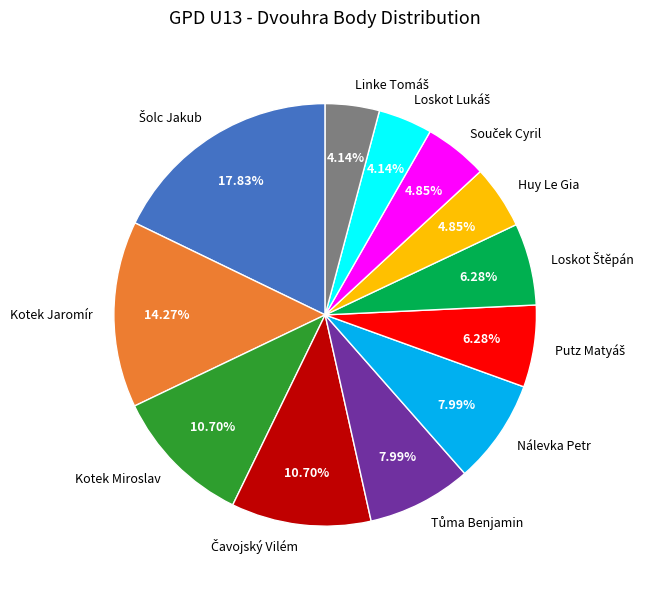

To the nearest percent, what portion does Huy Le Gia represent?

5%